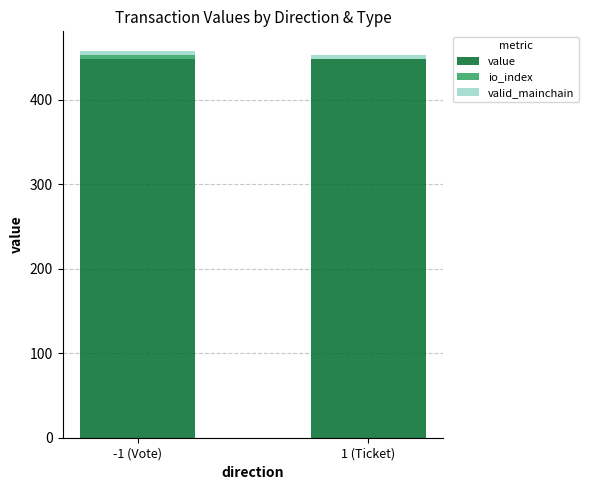

Are the bars grouped side by side (vs. stacked)?

No